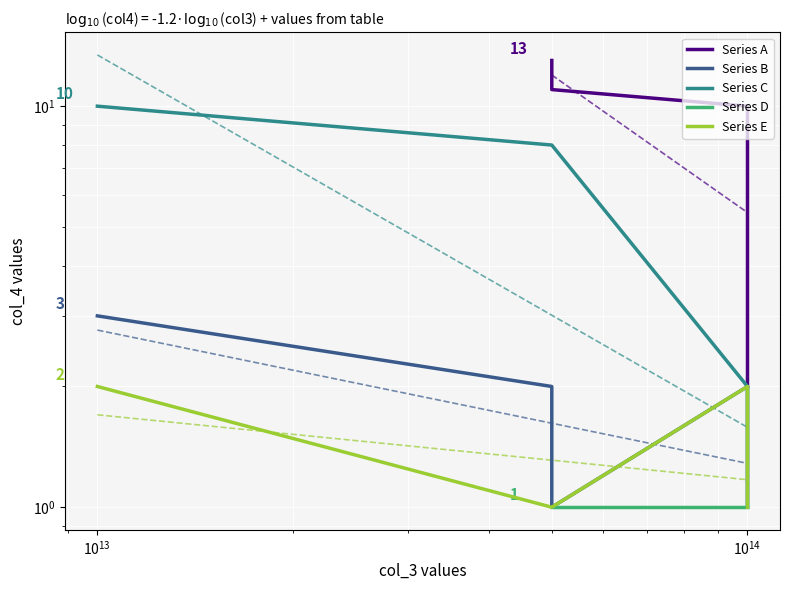

What is the minimum value shown in the chart?

1